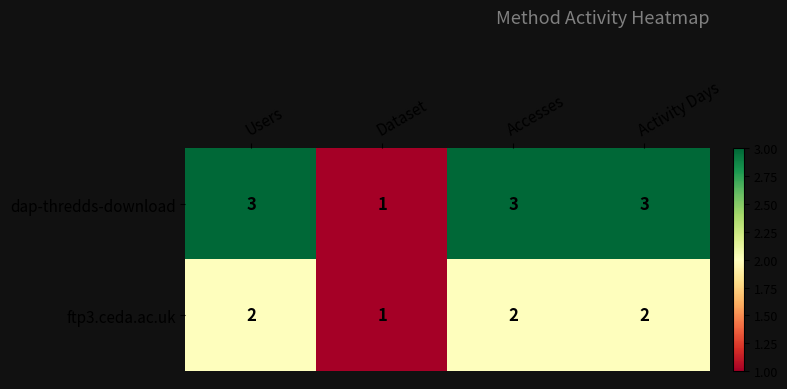

Which series changed the most between Dataset and Activity Days?

dap-thredds-download